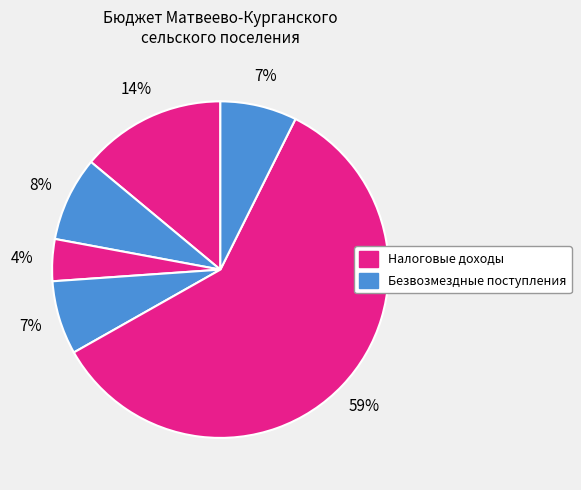

Does any single category account for the majority?

Yes